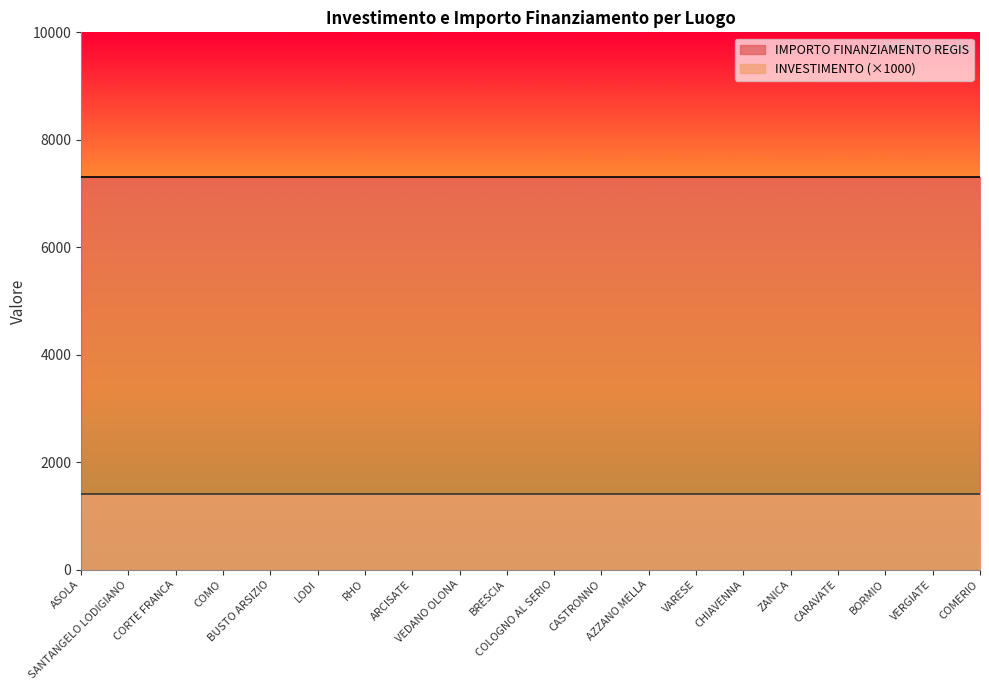

True or false: IMPORTO FINANZIAMENTO REGIS has a value of 1461.6 at LODI.

False